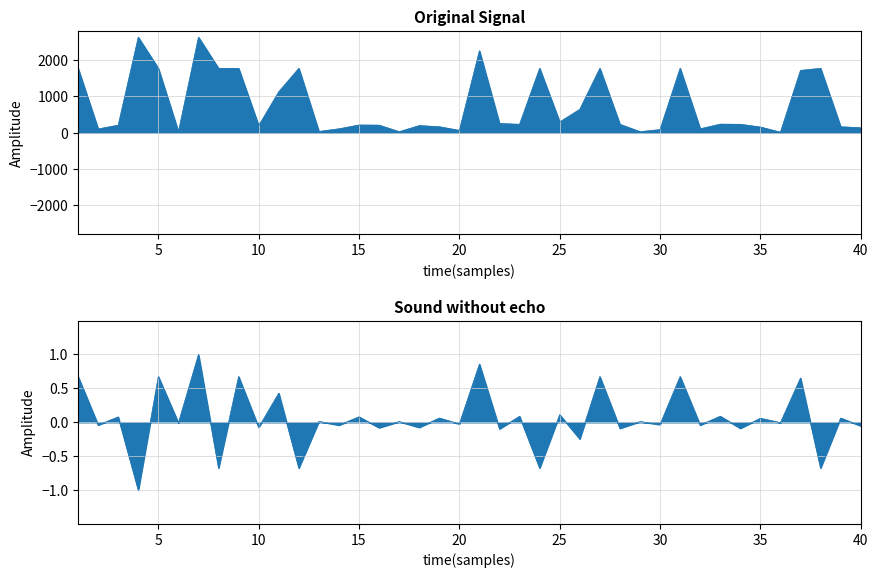

Count the number of data series in this chart.

1